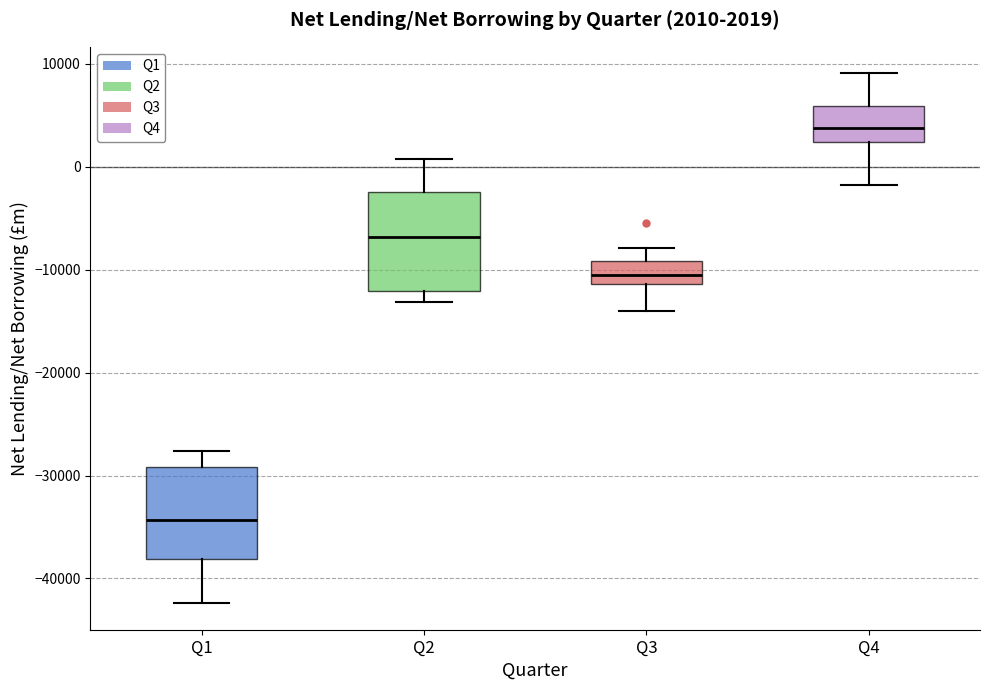

Which box's median line is the highest?

Q4